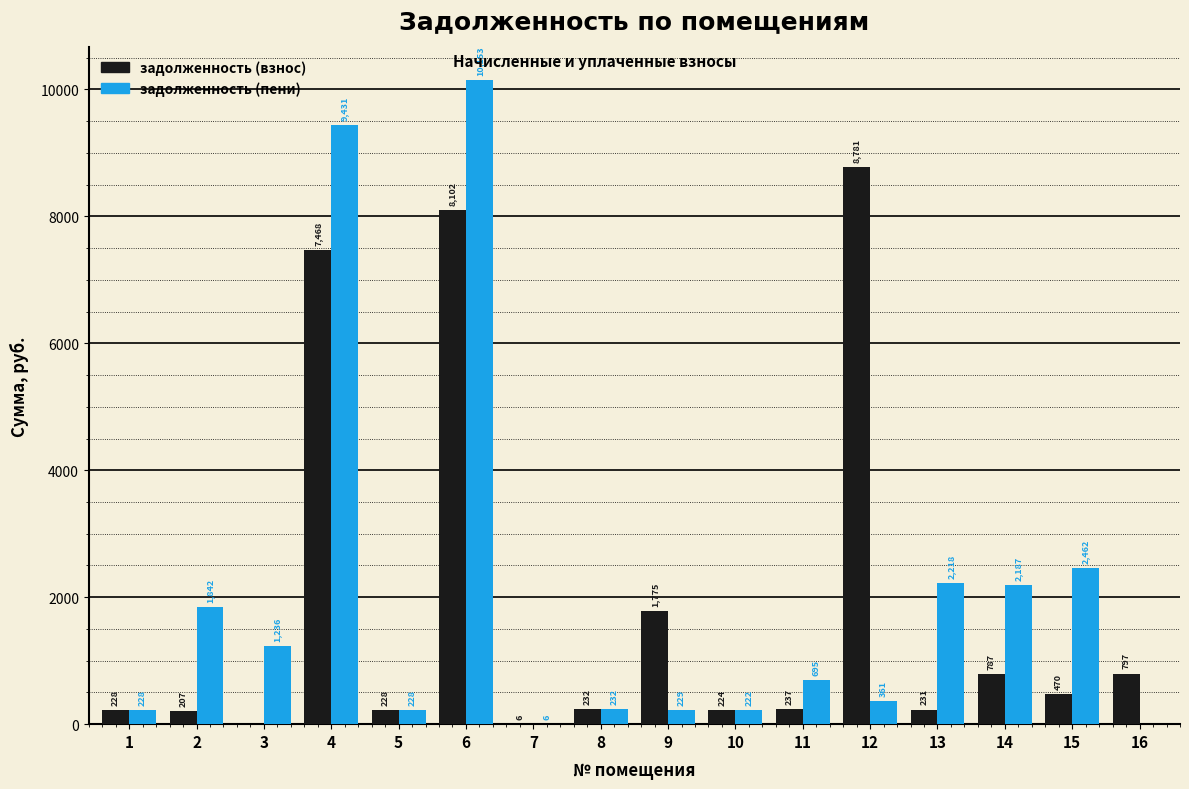

Is it true that задолженность (взнос) equals 206.5 at 2?

True